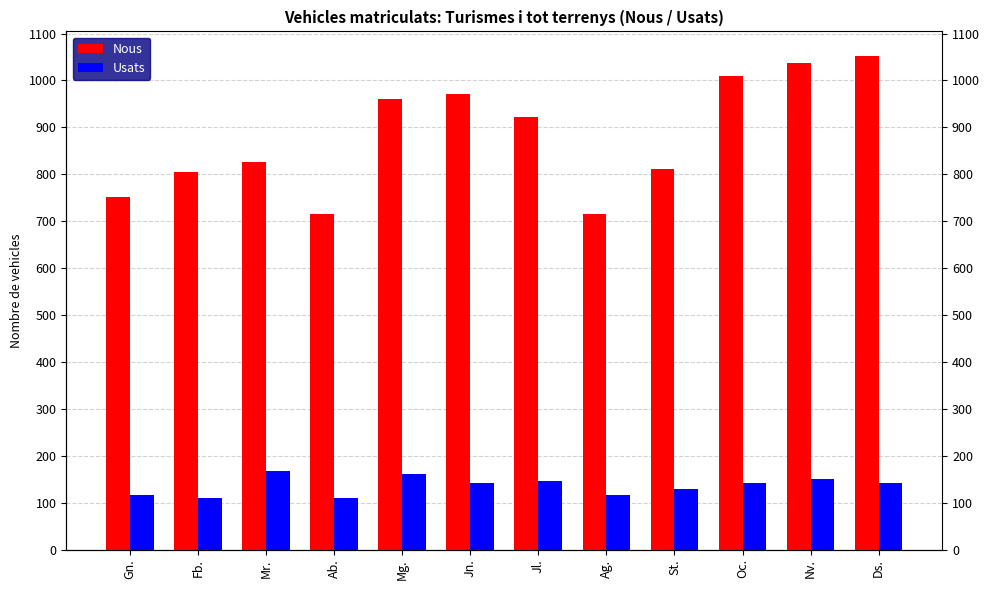

What is the total value across all series at Ds.?

1194